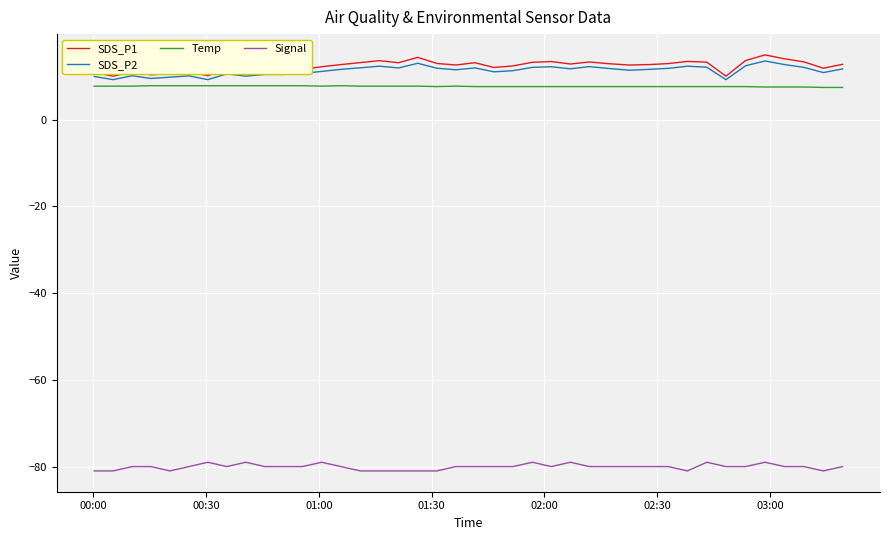

What is the minimum value for Temp?

7.4